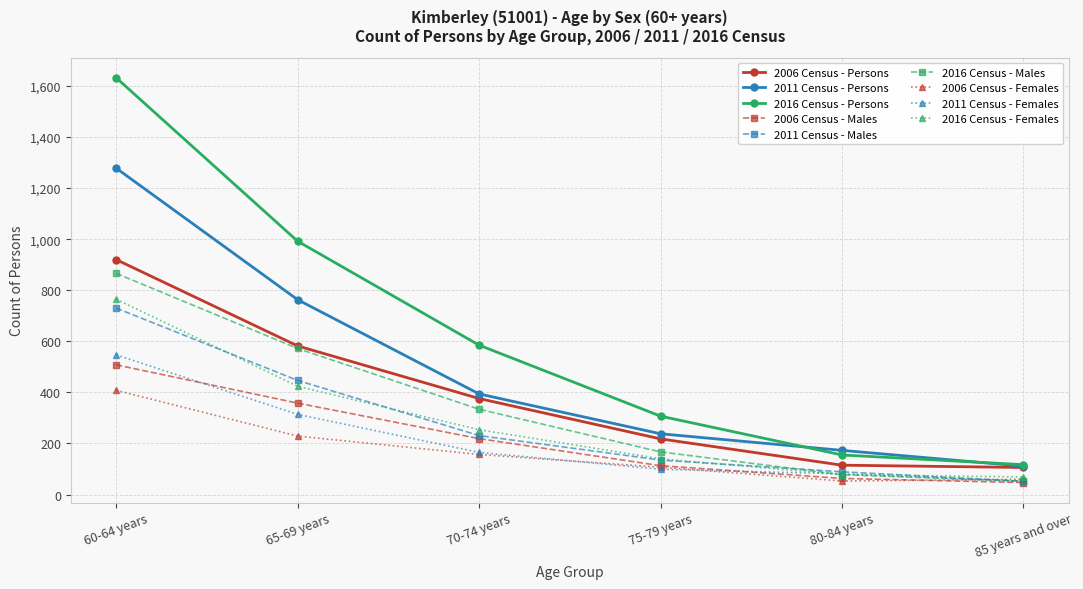

How many series are shown in this chart?

9